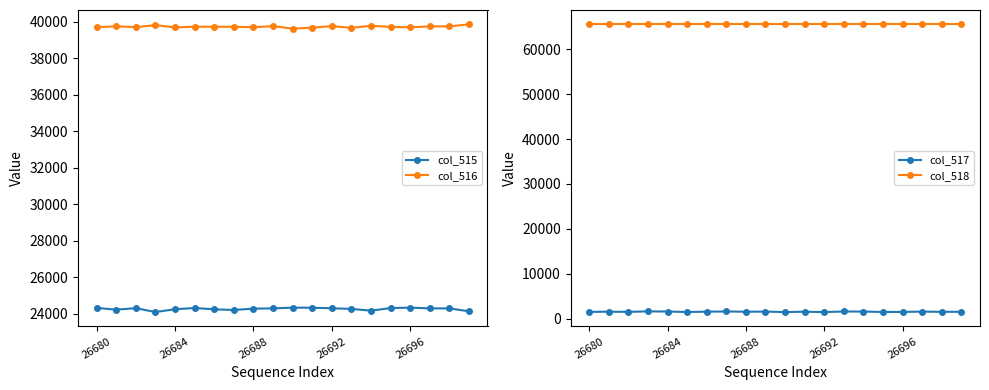

Which series has the largest total across all categories?

col_518